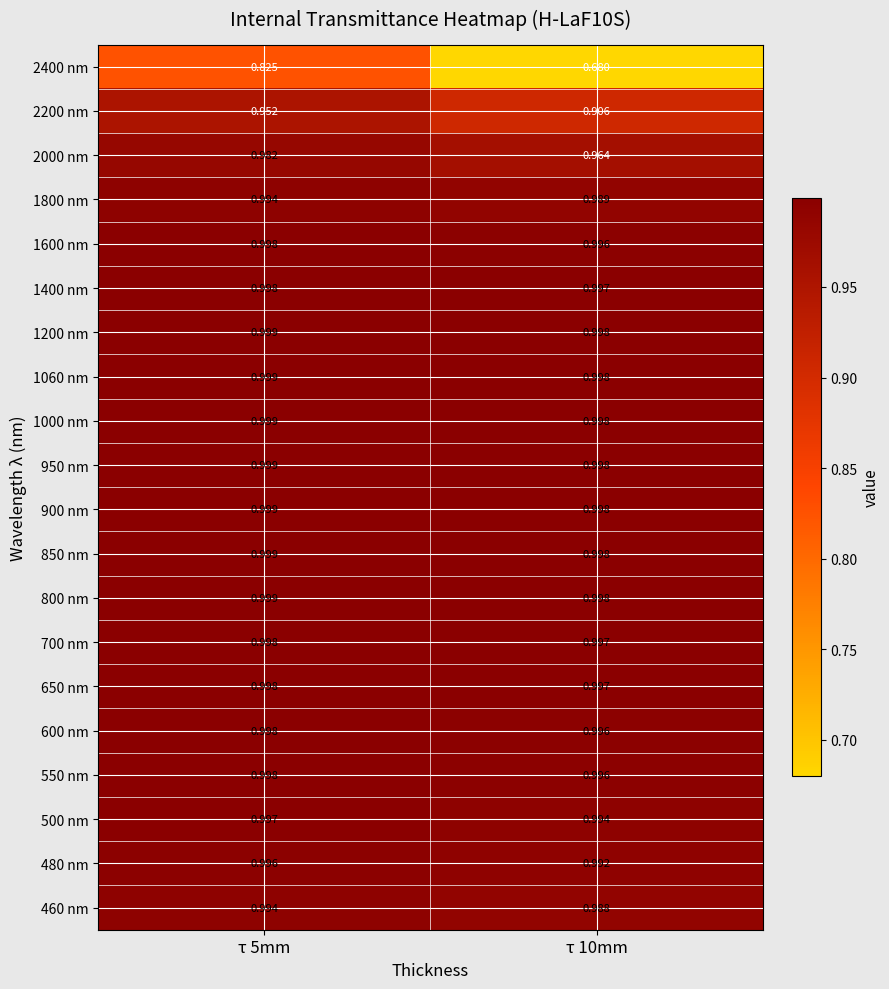

Which series has the largest range (max minus min)?

2400 nm